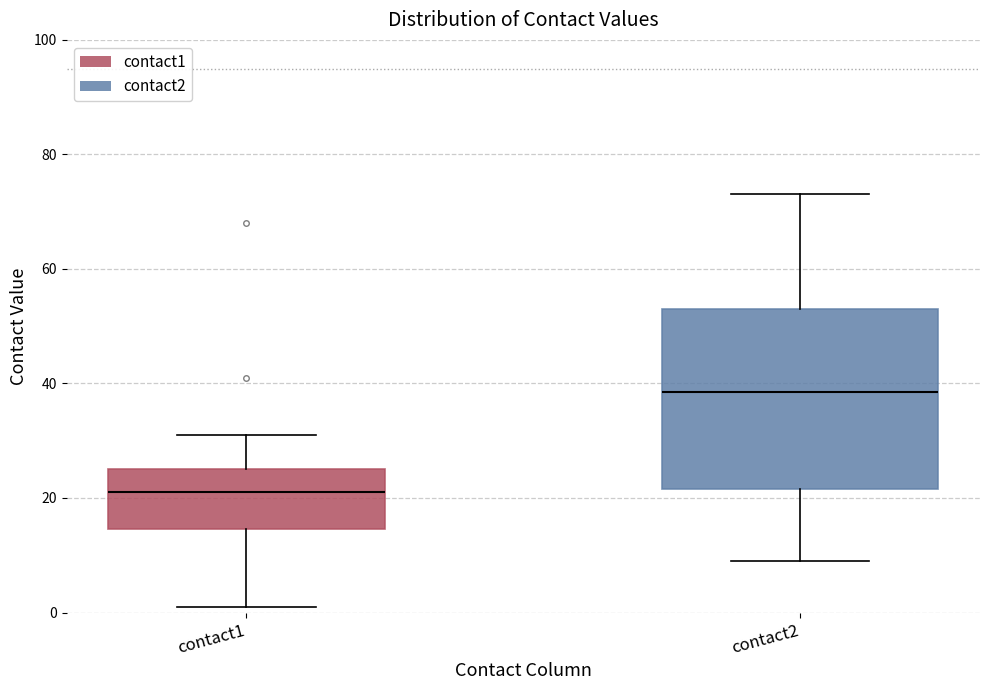

Which box has the highest median line?

contact2